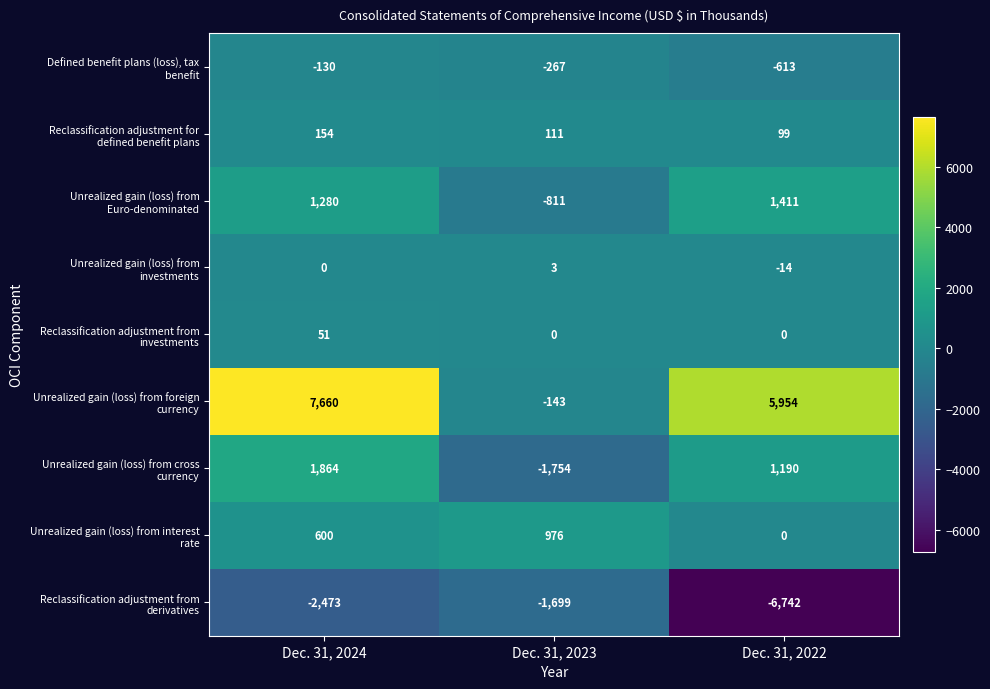

How many distinct data groups are displayed?

9